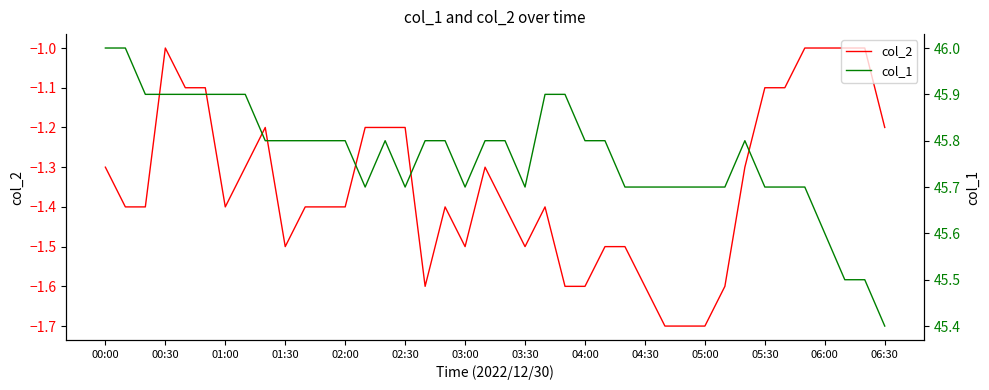

What are all the series names shown in the legend?

col_2, col_1